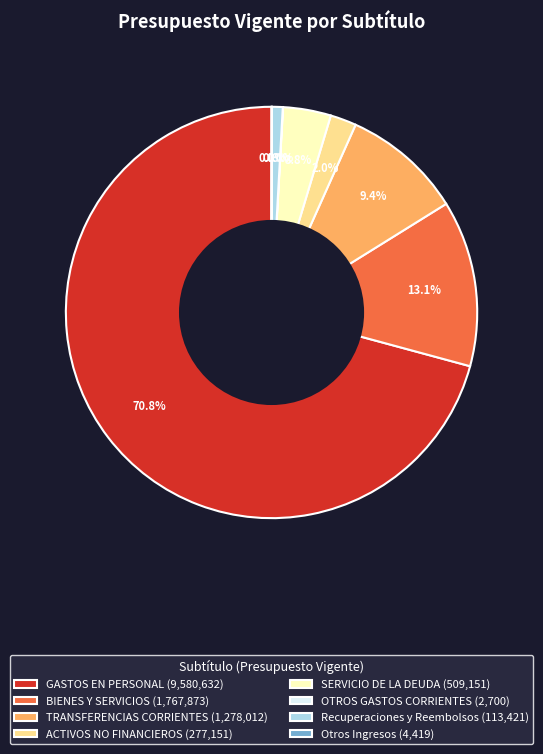

Does any single category account for the majority?

Yes